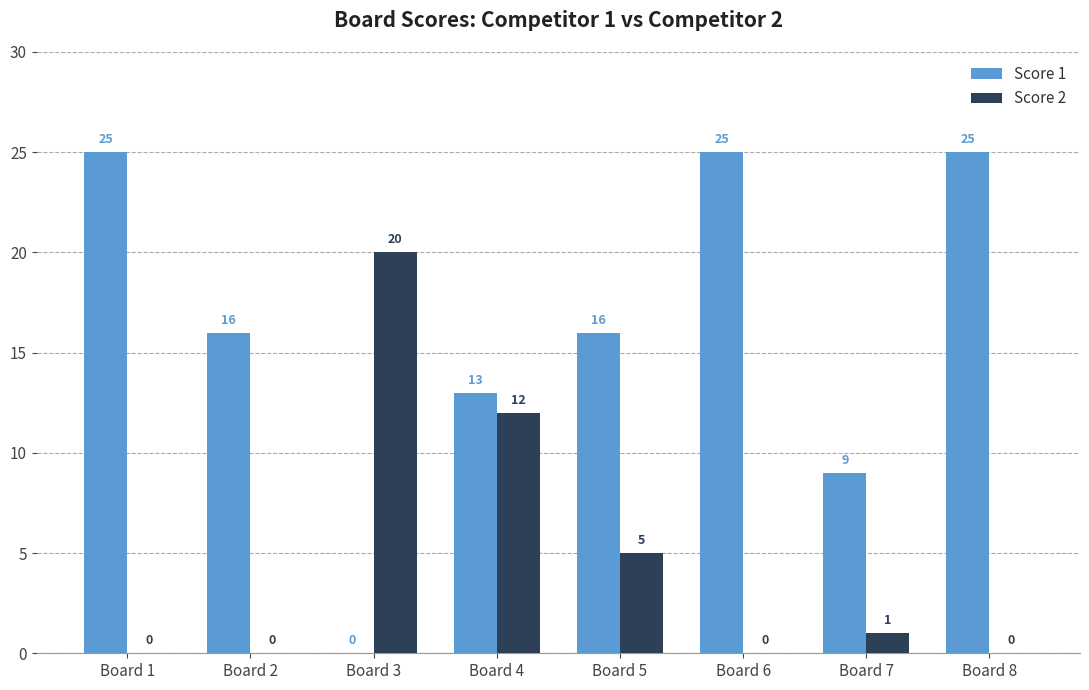

At which label is Score 2 closest to 10?

Board 4